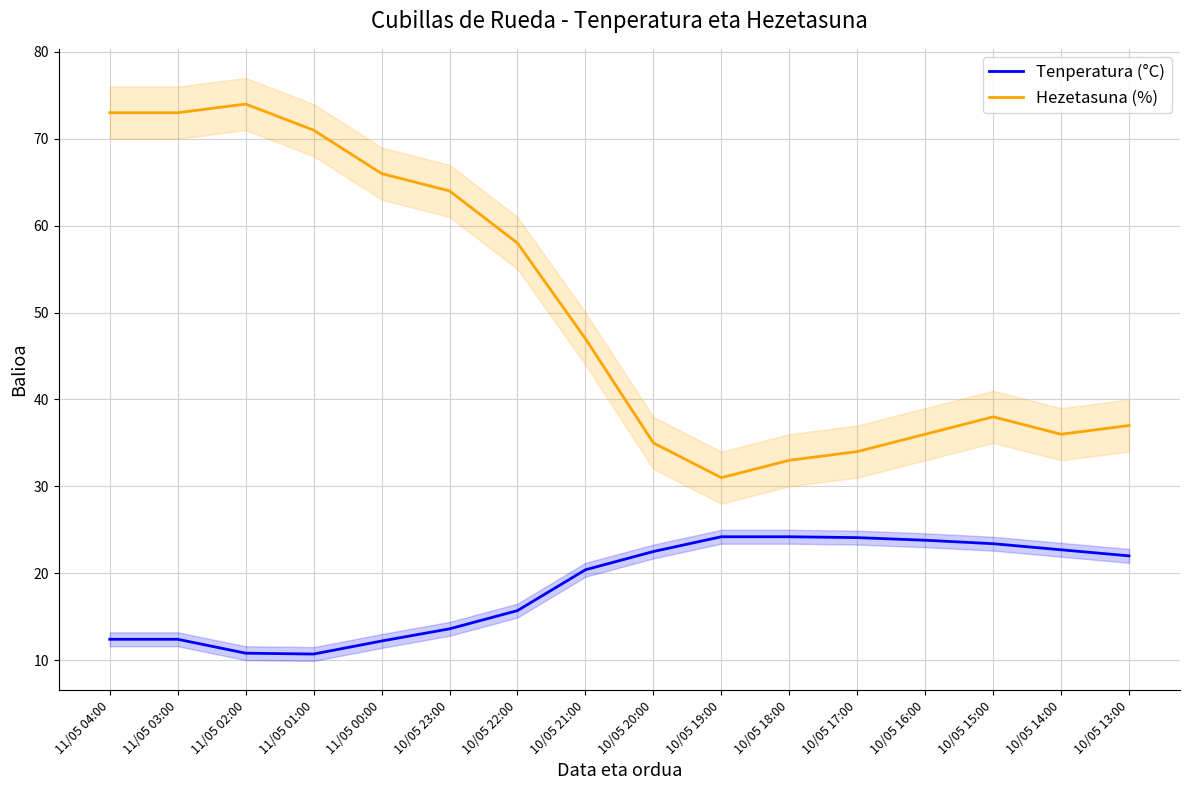

At which category does Tenperatura (°C) reach its first local valley?

11/05 01:00